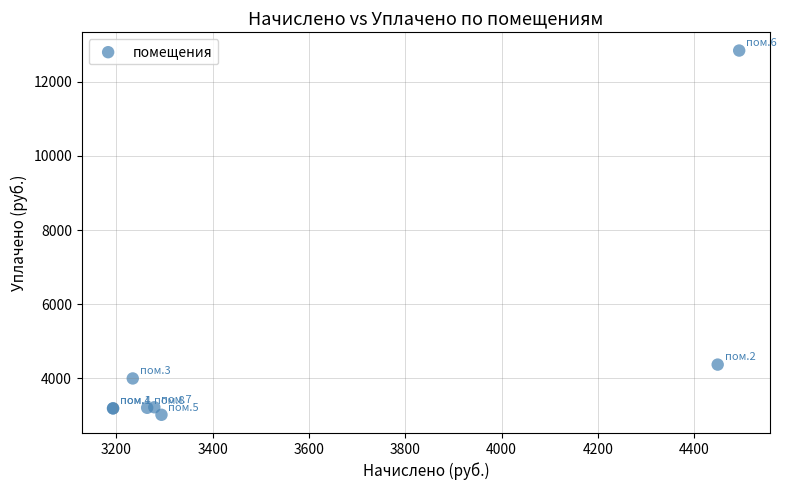

What Y value in the scatter plot is closest to 7931?

4373.7